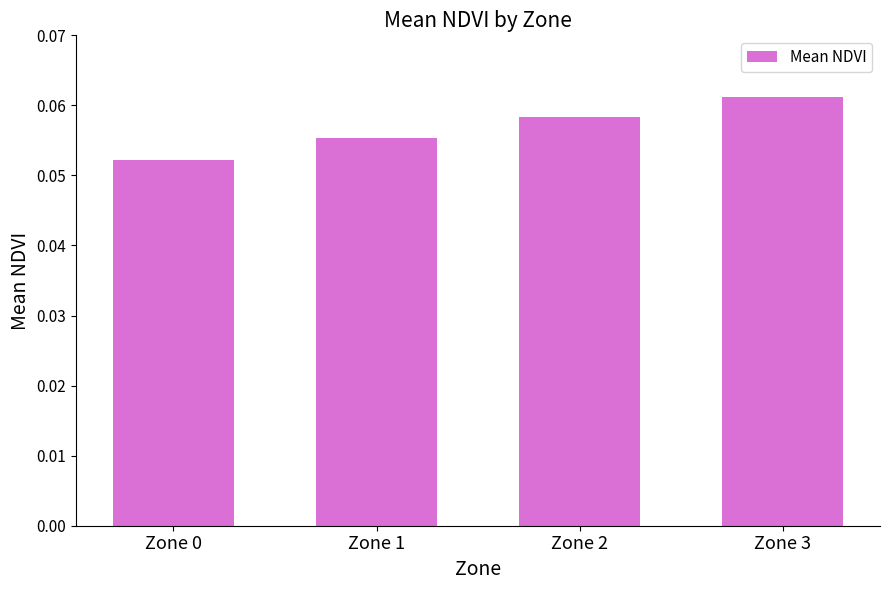

Between Zone 1 and Zone 3, which is larger?

Zone 3